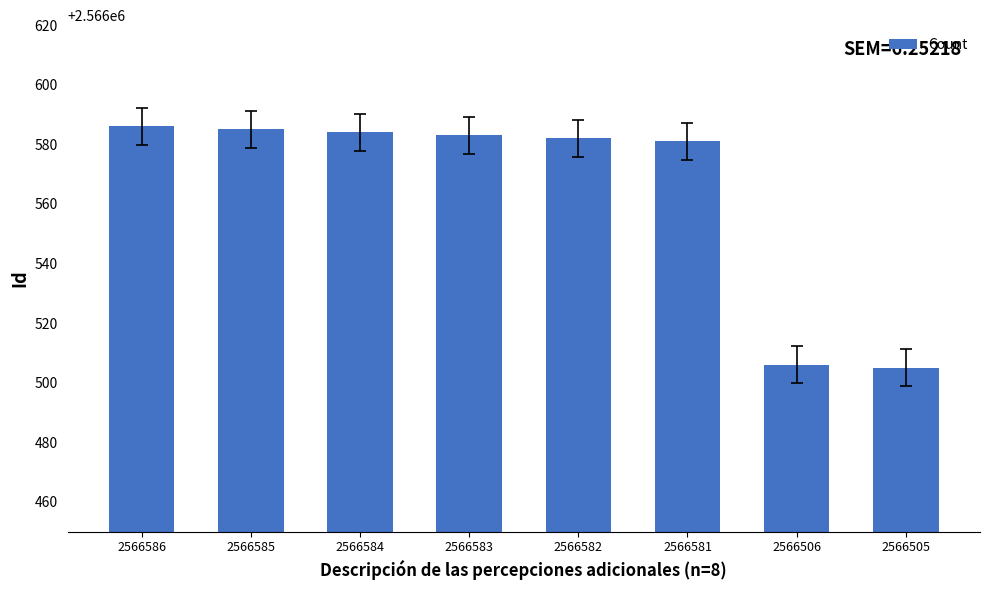

Reading right to left, what are all the values shown in this chart?

2566505	2566506	2566581	2566582	2566583	2566584	2566585	2566586